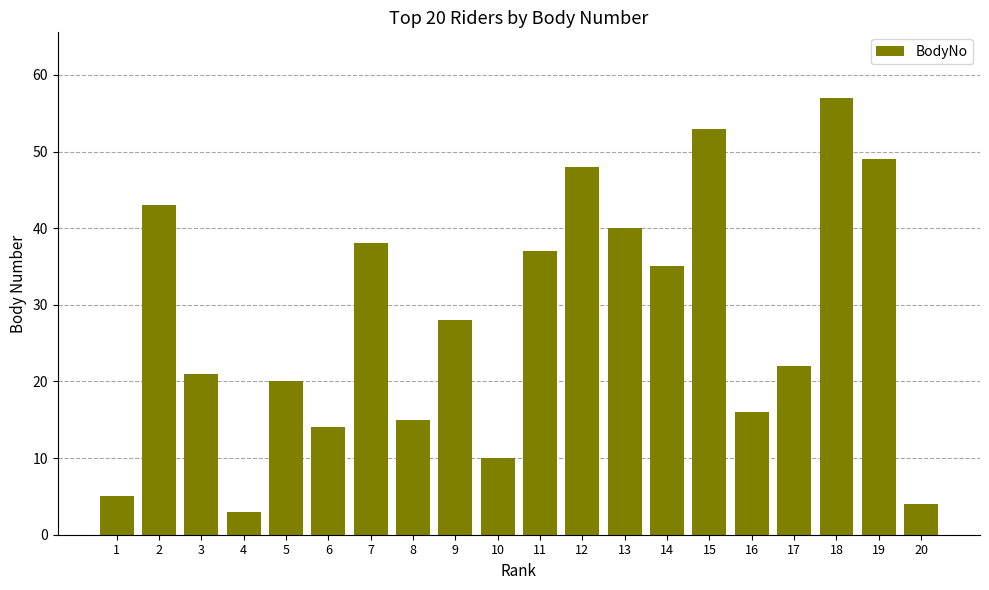

What is the smallest value displayed?

3